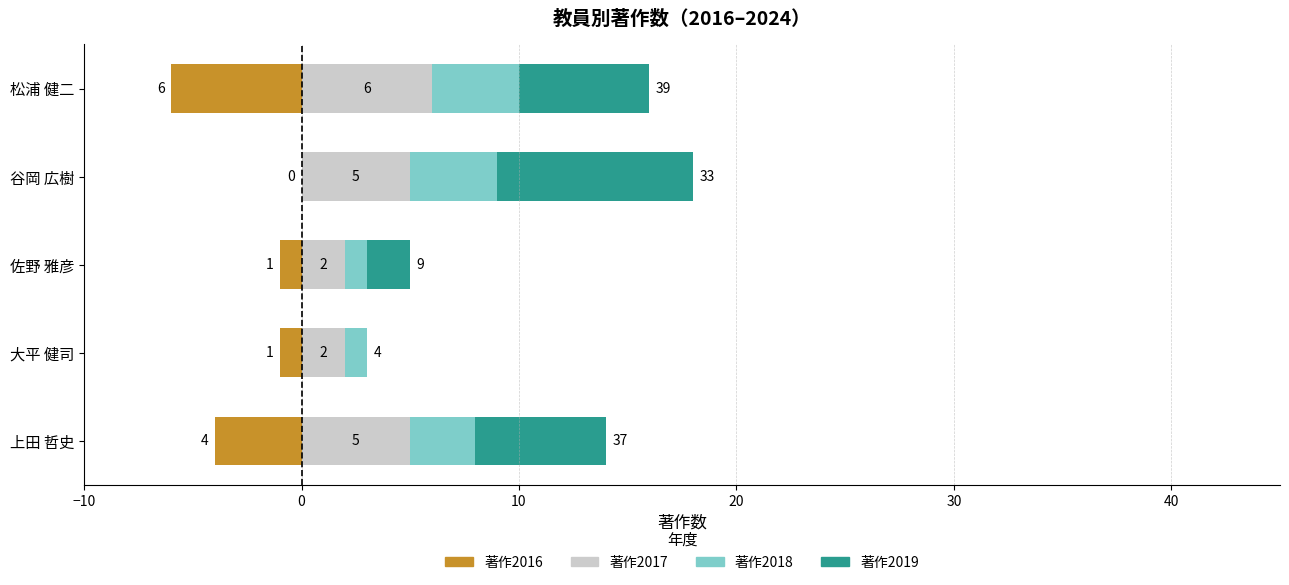

Is it true that 著作2018 equals 6 at 谷岡 広樹?

False